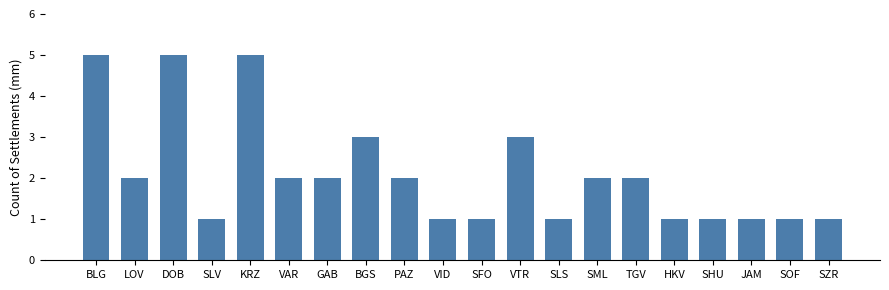

How many bars are there in total?

20